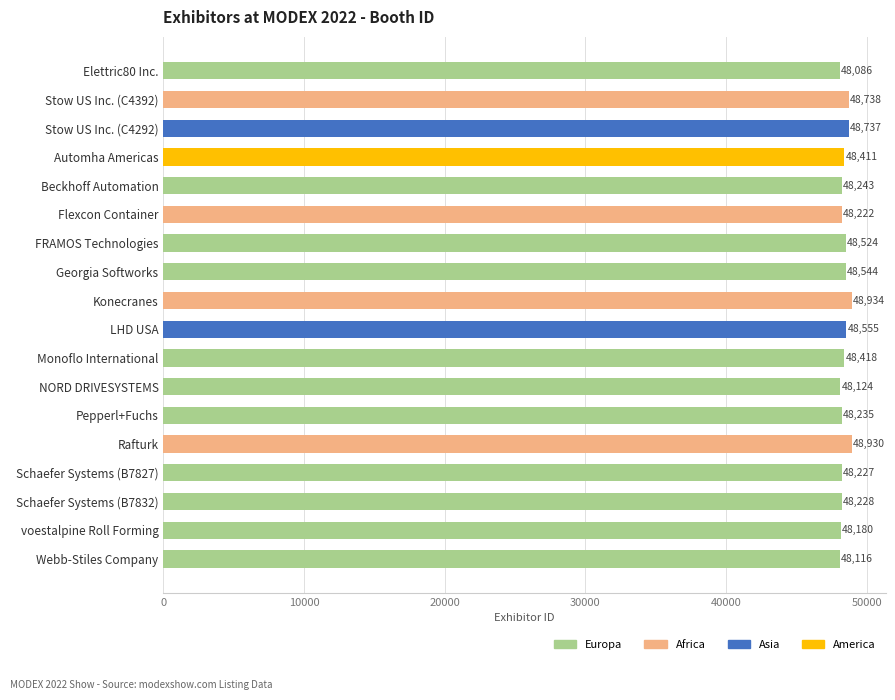

Rank the categories by value from highest to lowest.

Konecranes, Rafturk, Stow US Inc. (C4392), Stow US Inc. (C4292), LHD USA, Georgia Softworks, FRAMOS Technologies, Monoflo International, Automha Americas, Beckhoff Automation, Pepperl+Fuchs, Schaefer Systems (B7832), Schaefer Systems (B7827), Flexcon Container, voestalpine Roll Forming, NORD DRIVESYSTEMS, Webb-Stiles Company, Elettric80 Inc.